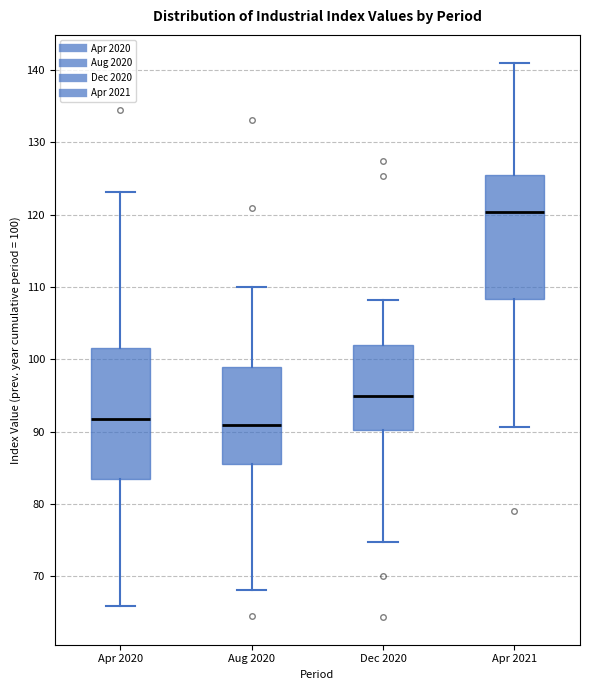

Reading left to right, transcribe this box plot: for each box, give where its median line is, the range the box spans, and where its two whiskers end, as read against the y-axis. The values are not printed on the chart, so give them approximately, as read against the axis.

Apr 2020: median 92, box 83 to 102, whiskers 66 to 123
Aug 2020: median 91, box 86 to 99, whiskers 68 to 110
Dec 2020: median 95, box 90 to 102, whiskers 75 to 108
Apr 2021: median 120, box 108 to 126, whiskers 91 to 141